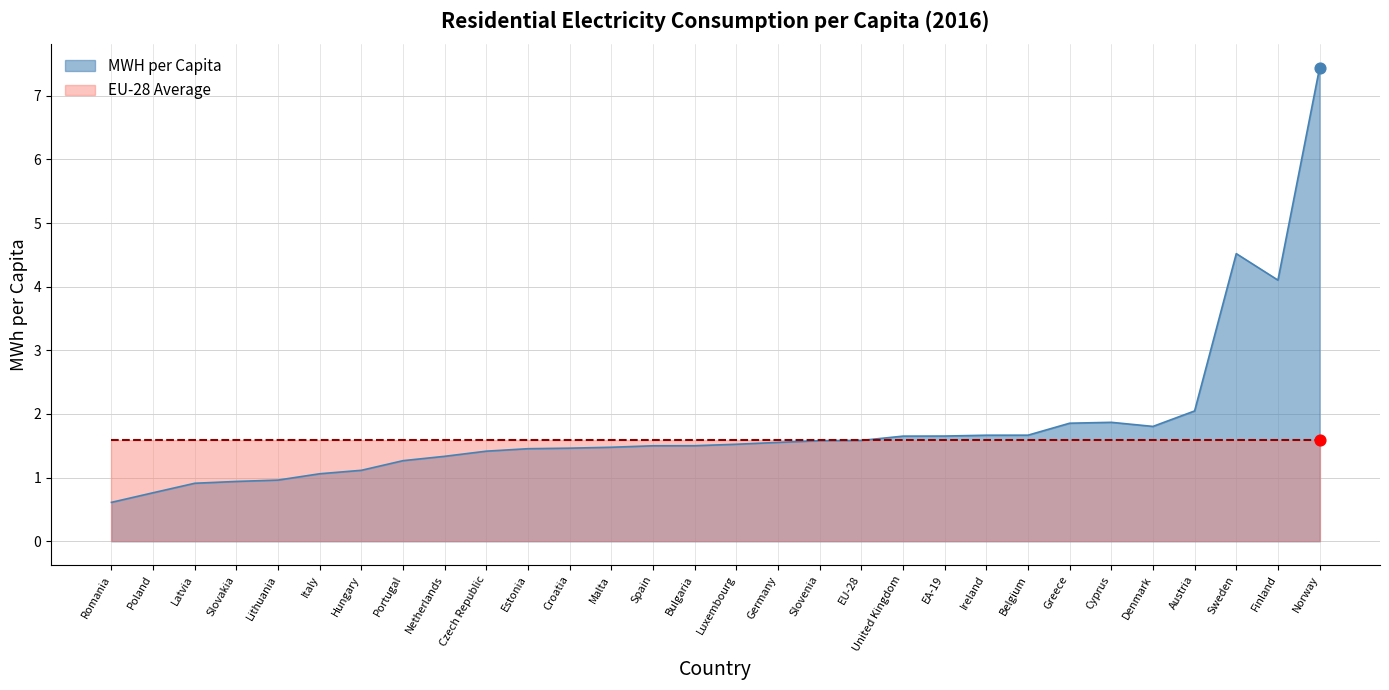

Which has a higher value, Malta or Romania?

Malta